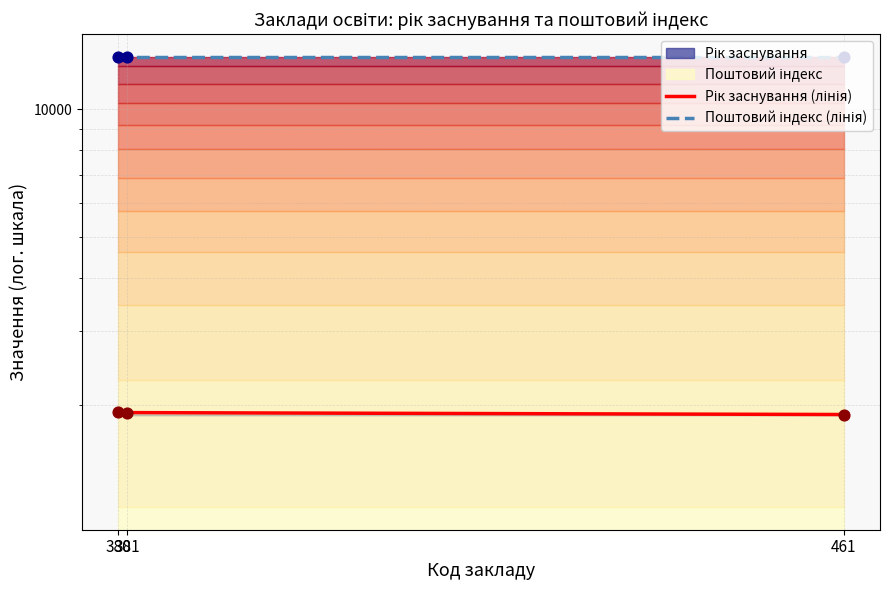

Which has a higher value, 461 or 380?

380